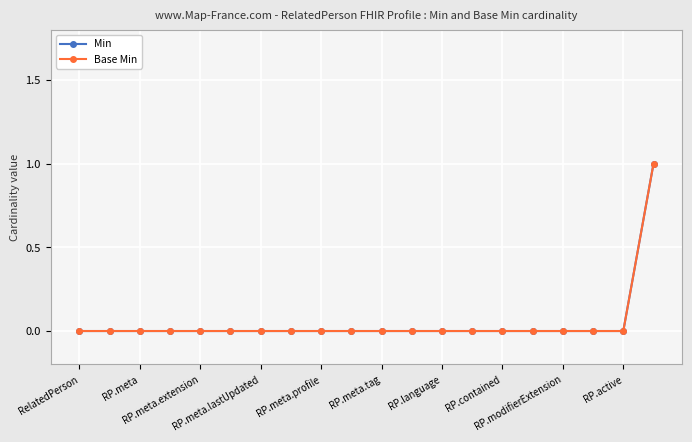

Is this an area chart (filled region under the line)?

No